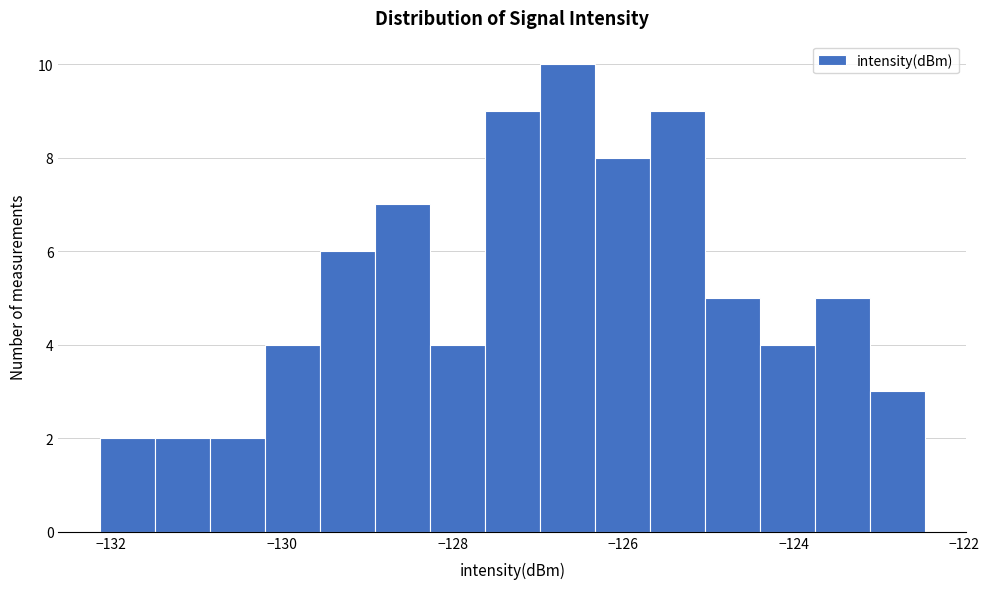

Read against the x-axis, roughly where is the centre of the tallest bar?

-126.6